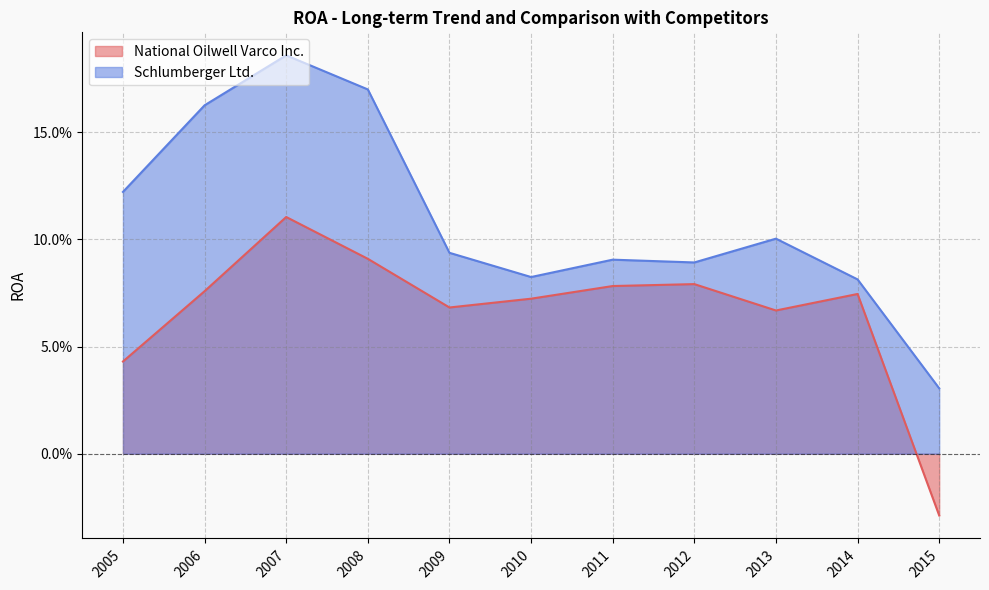

Does the chart display data point markers on the line(s)?

No